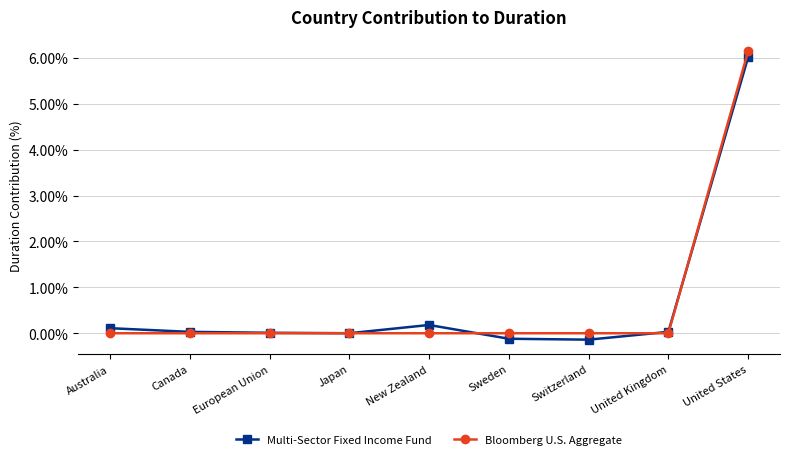

What is the highest value of the Multi-Sector Fixed Income Fund series?

6.0